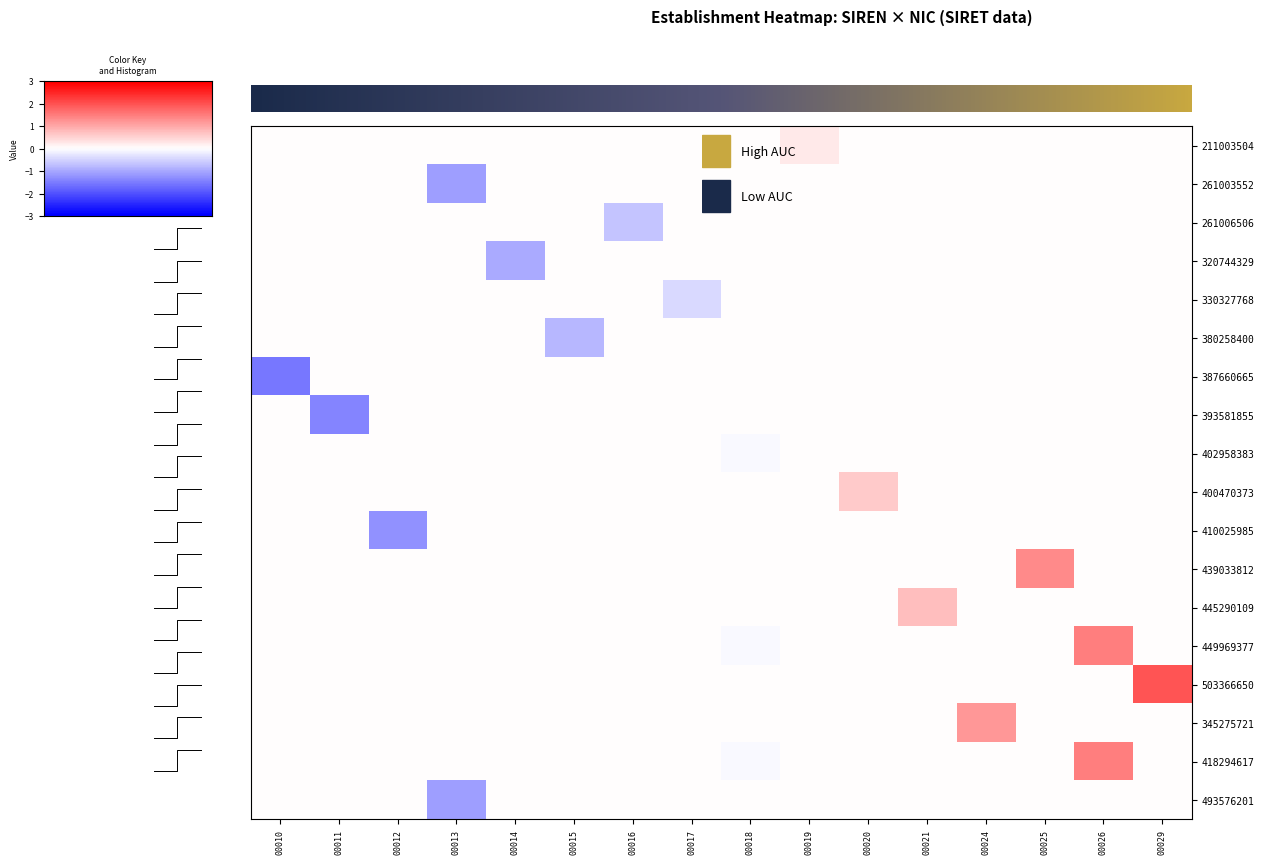

At how many categories does at least one series exceed 0?

7